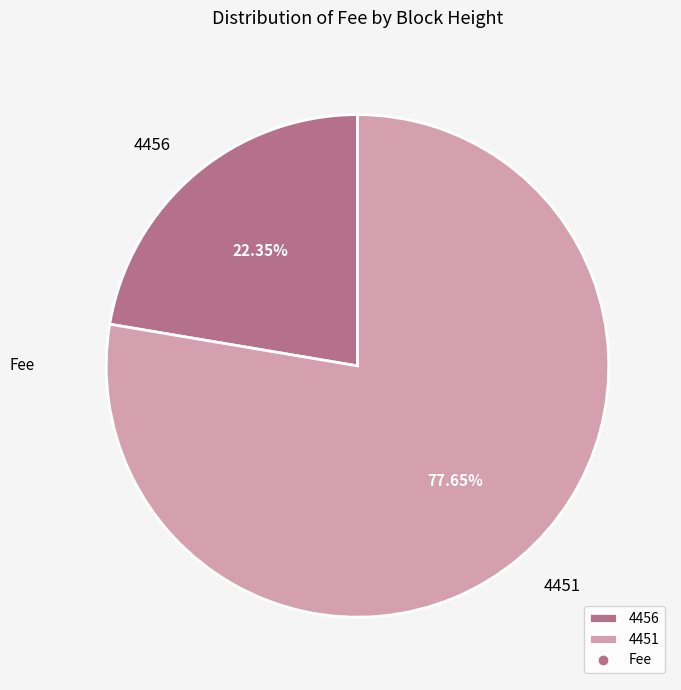

True or false: 4456 accounts for 17% of the total.

False